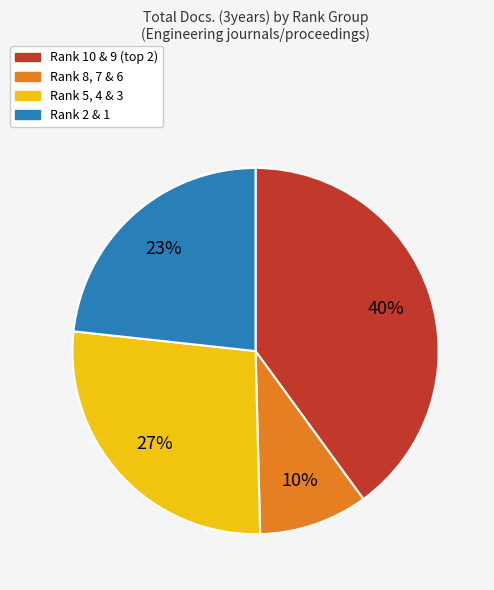

Is there a majority slice in this chart?

No